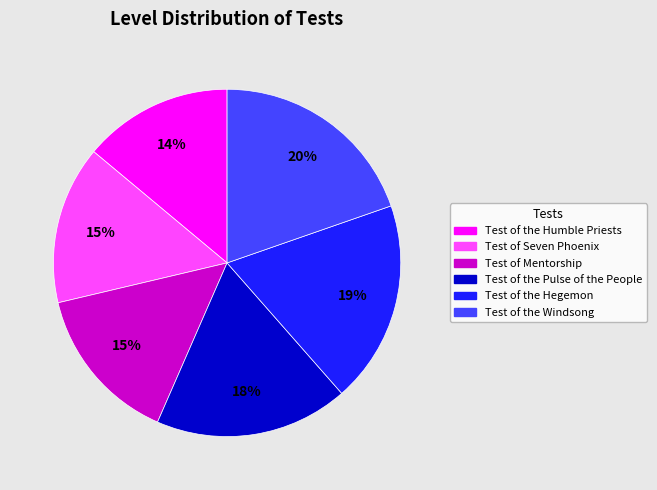

Which has a higher value, Test of the Humble Priests or Test of the Pulse of the People?

Test of the Pulse of the People